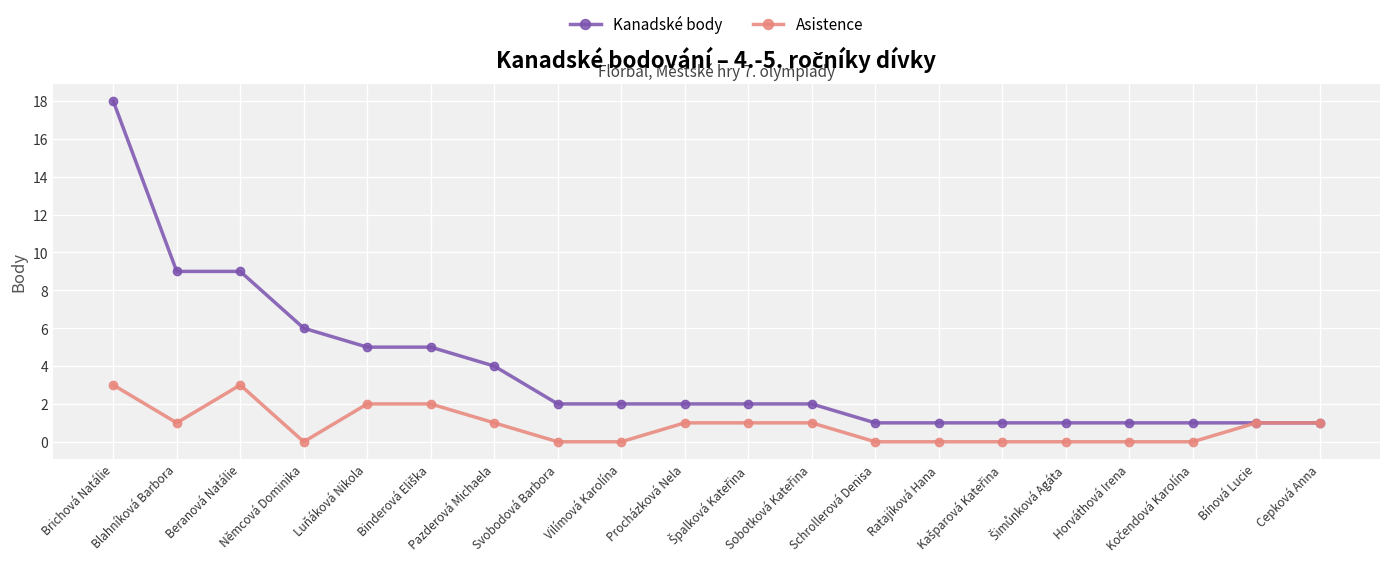

Reading right to left, extract all data points from this chart.

Kanadské body: 1	1	1	1	1	1	1	1	2	2	2	2	2	4	5	5	6	9	9	18
Asistence: 1	1	0	0	0	0	0	0	1	1	1	0	0	1	2	2	0	3	1	3